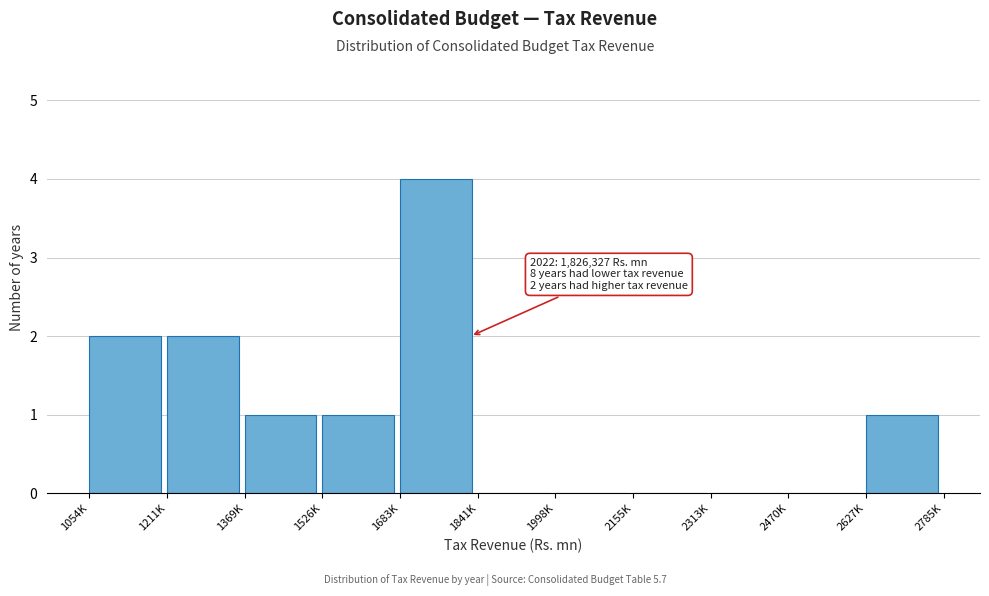

Reading left to right, list all the values displayed in this chart.

1054K=2	1211K=2	1369K=1	1526K=1	1683K=4	1841K=0	1998K=0	2155K=0	2313K=0	2470K=0	2627K=1